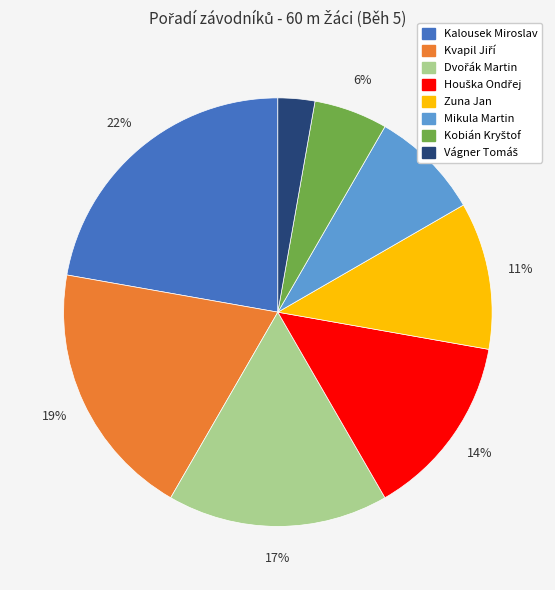

What percentage is the Zuna Jan slice, to the nearest percent?

11%